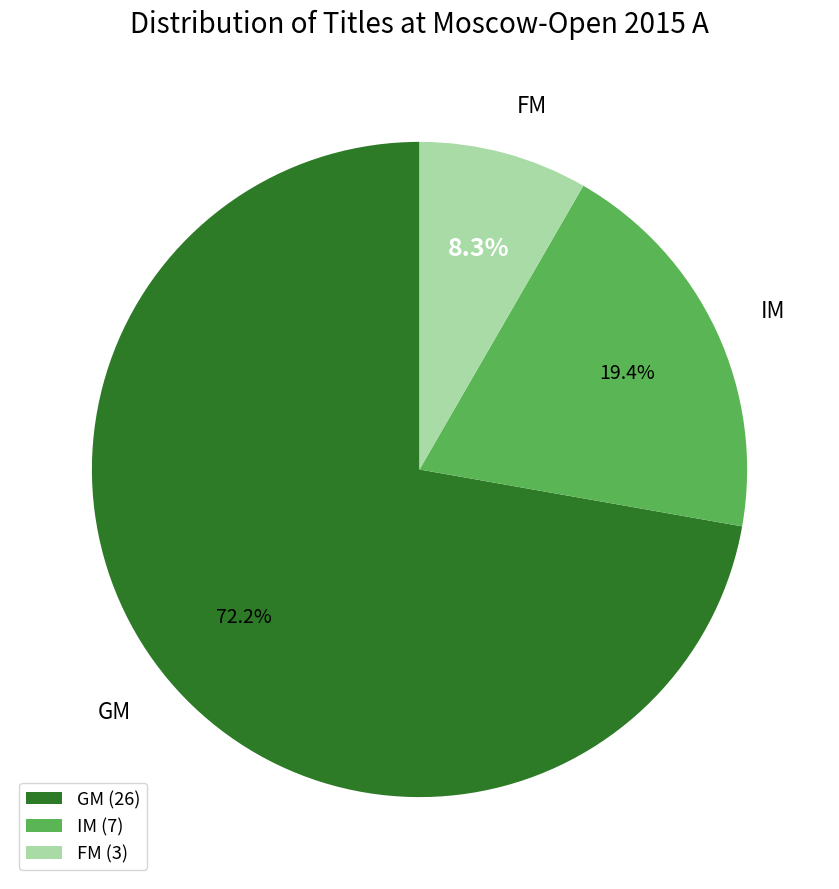

Between GM and IM, which is larger?

GM